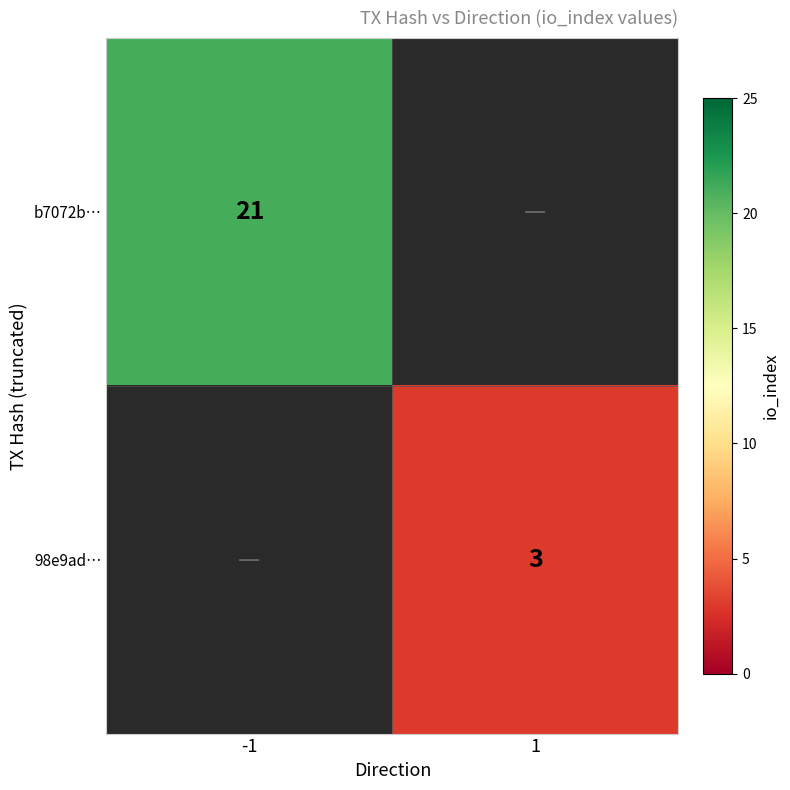

Rank the series at -1 from highest to lowest value.

b7072b…, 98e9ad…